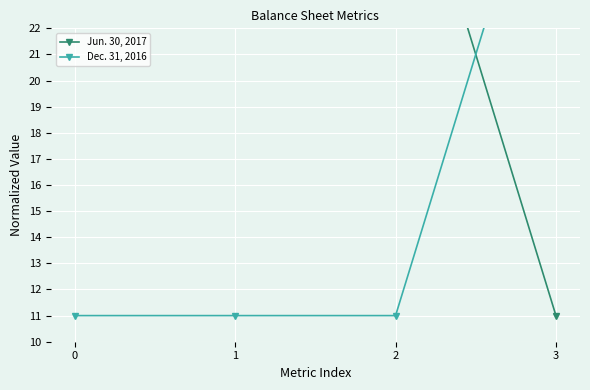

What is the value of the Dec. 31, 2016 point at the 3rd from the left?

11